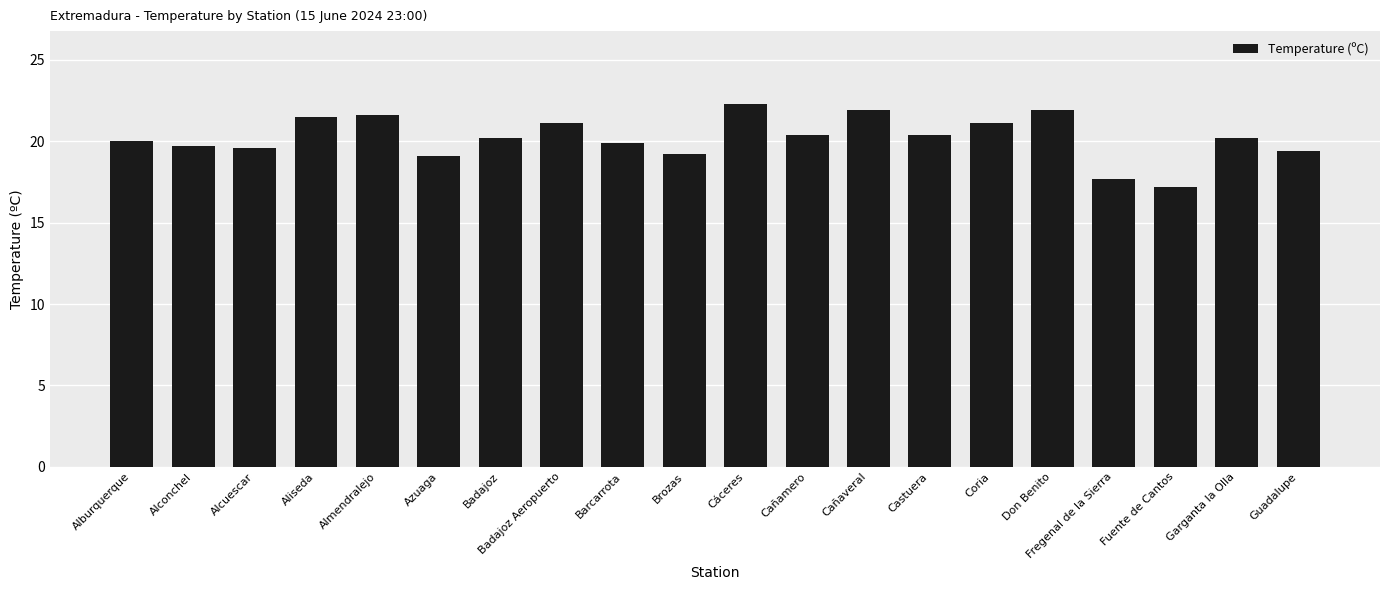

Is it true that the value at Cañamero is 7.1?

False